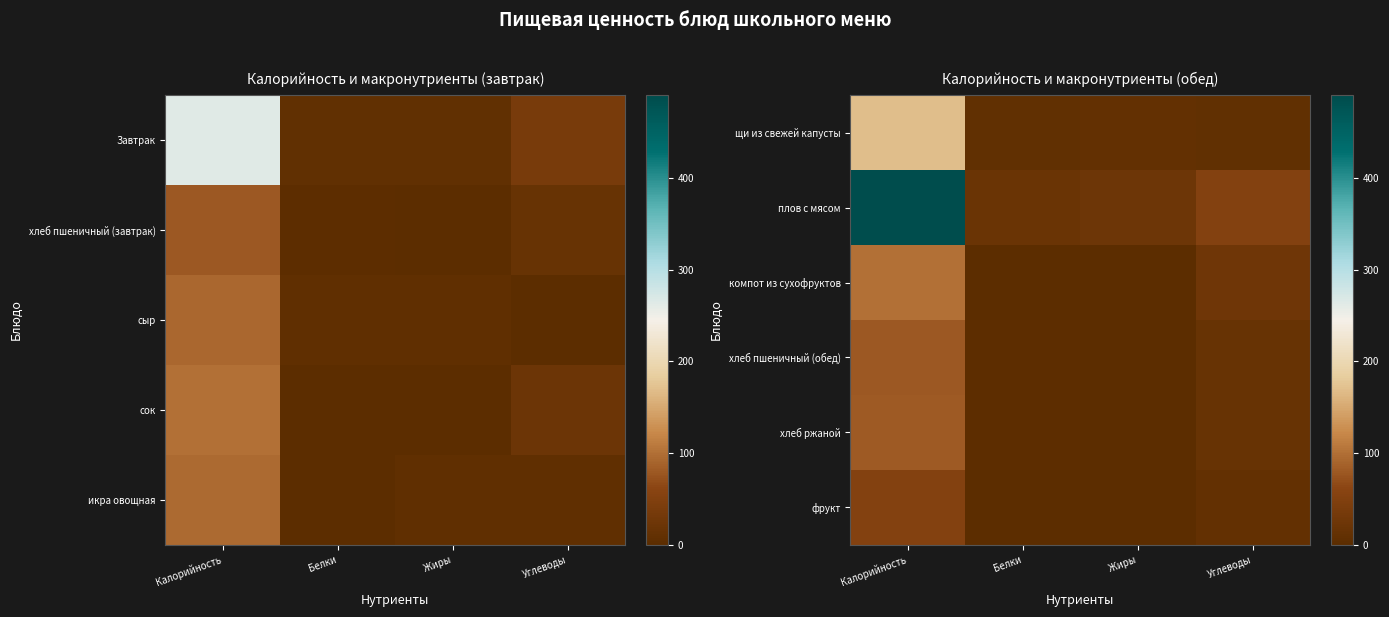

How many values in the плов с мясом series exceed 51?

2